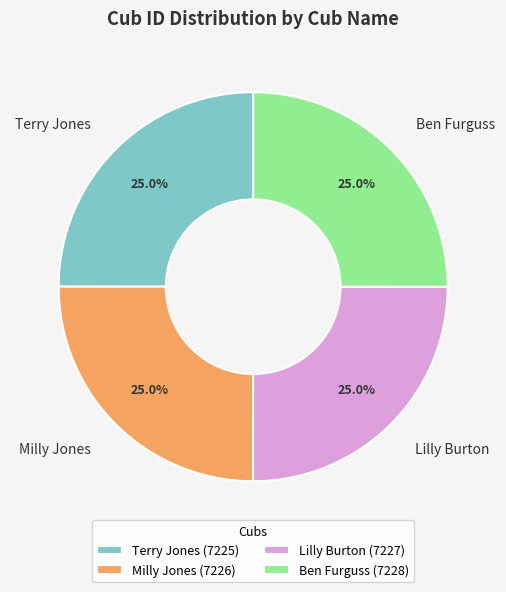

To the nearest percent, what is the average slice percentage?

25%